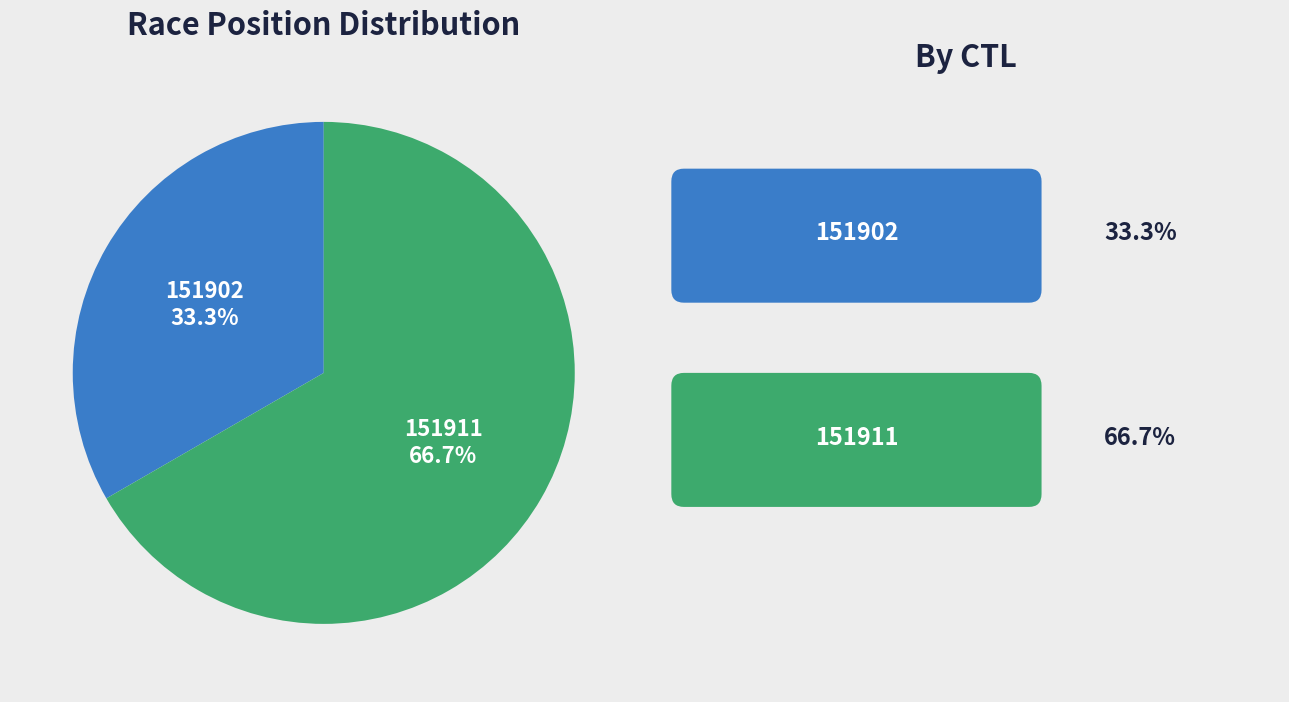

Approximately how many times larger is the value at 151902 compared to 151911?

0.5